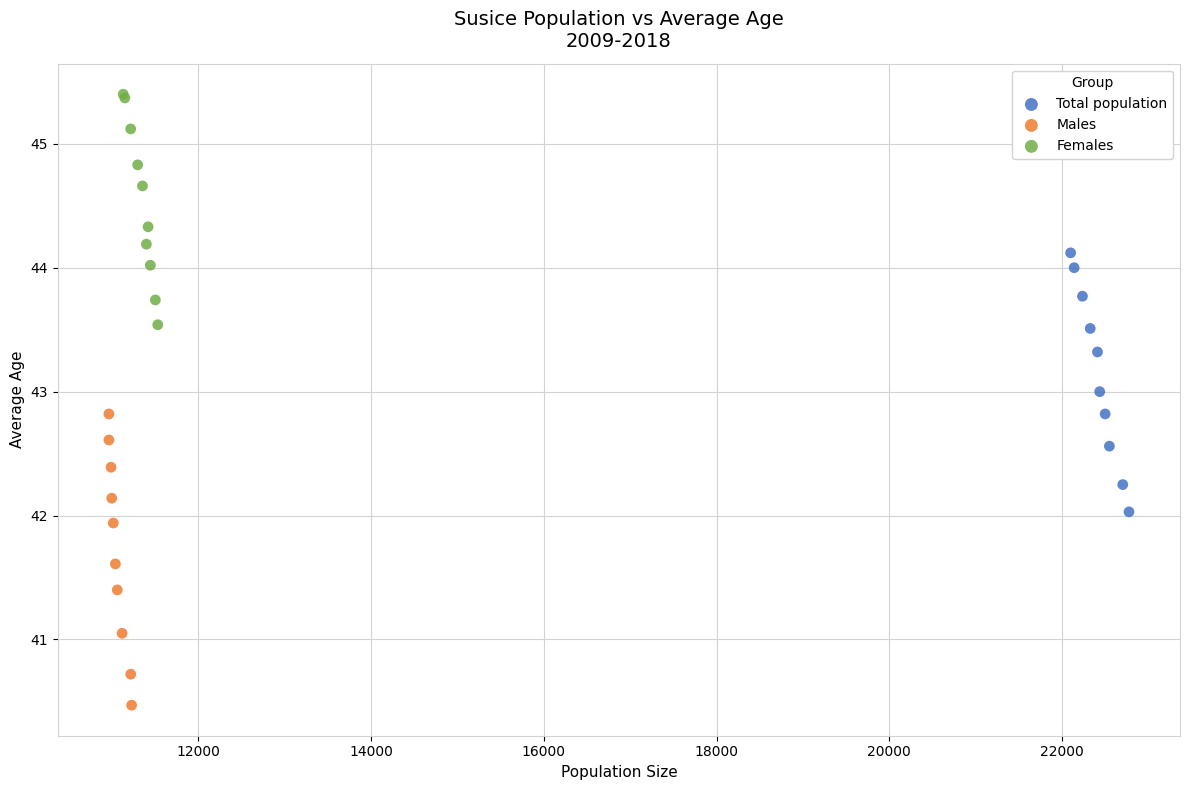

Which series contains the highest Y value?

Females